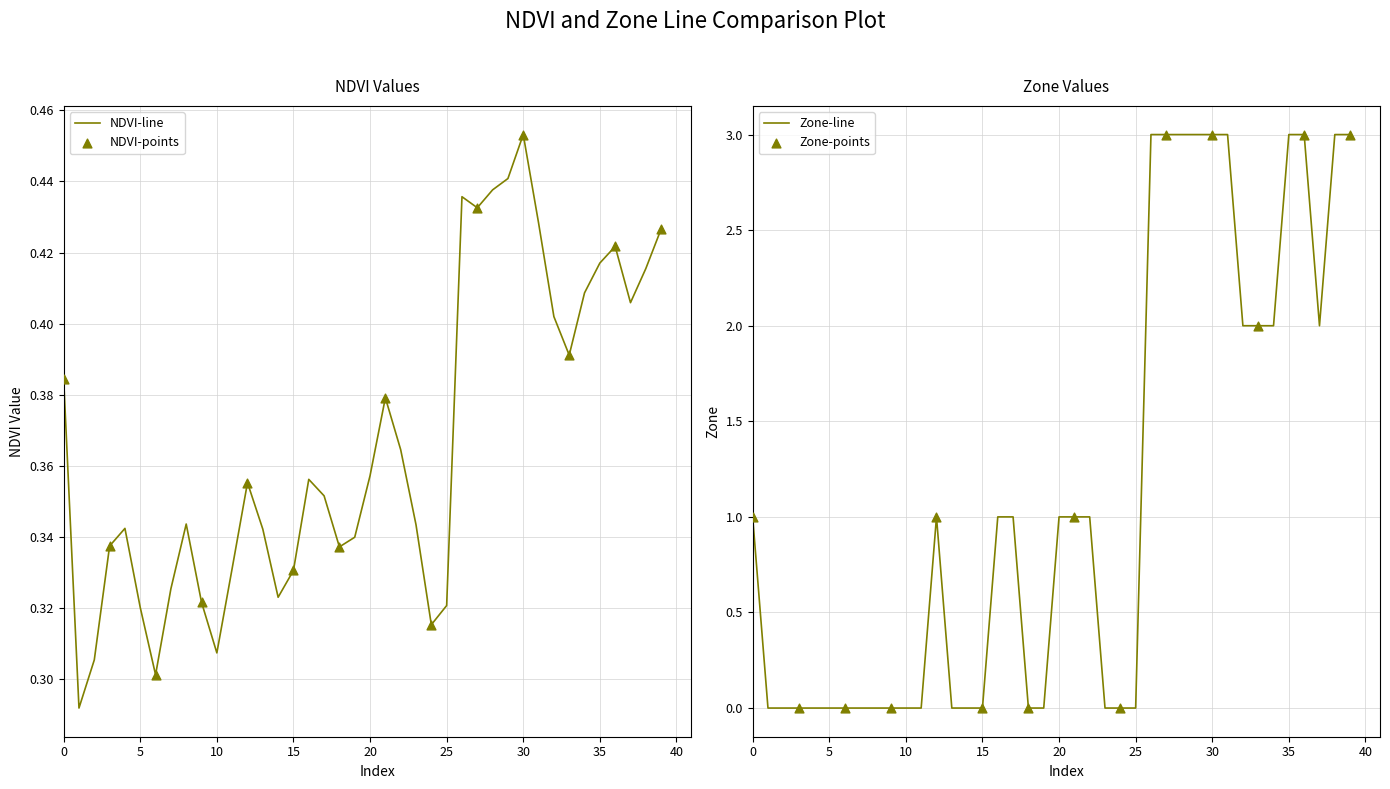

Which series has the widest spread of Y values?

Zone